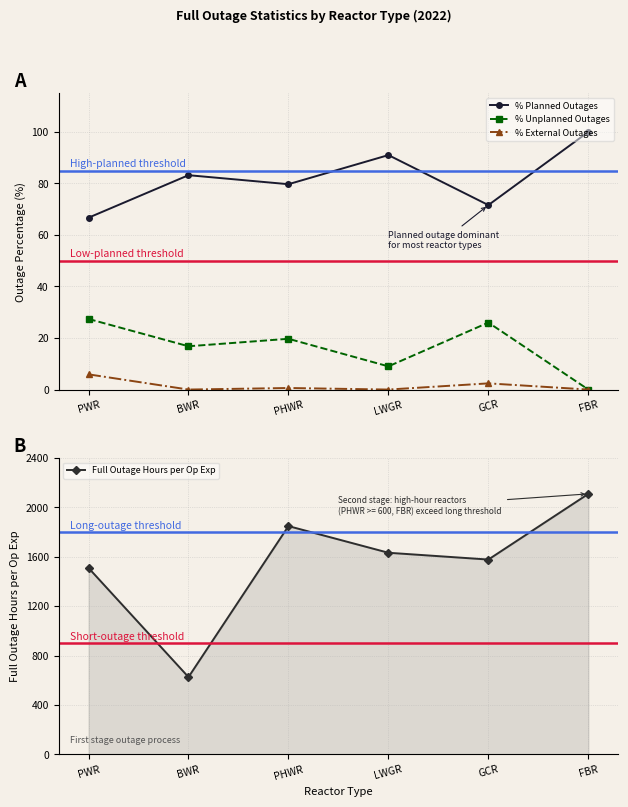

How many positive values does the % Unplanned Outages series have?

5